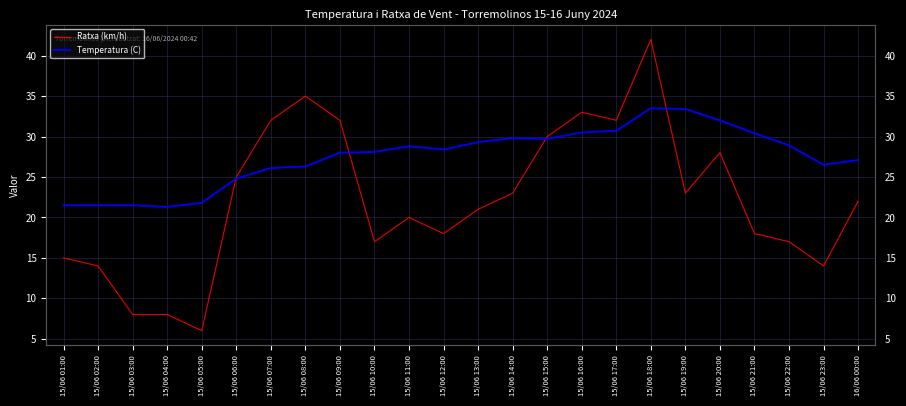

At 15/06 11:00, list the series in order from smallest to largest.

Ratxa (km/h), Temperatura (C)